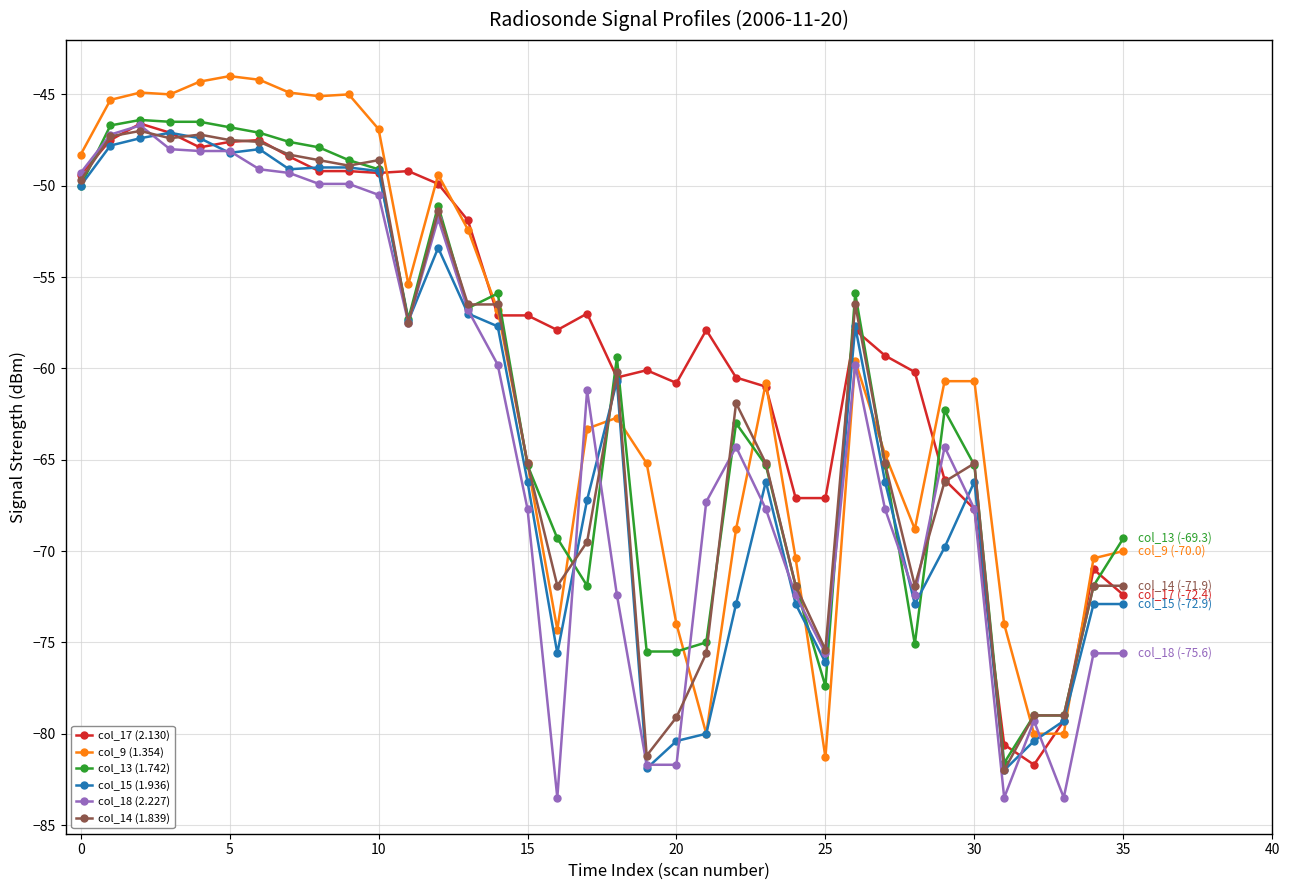

What is the value of the col_14 (1.839) point at the 14th from the left?

-56.5